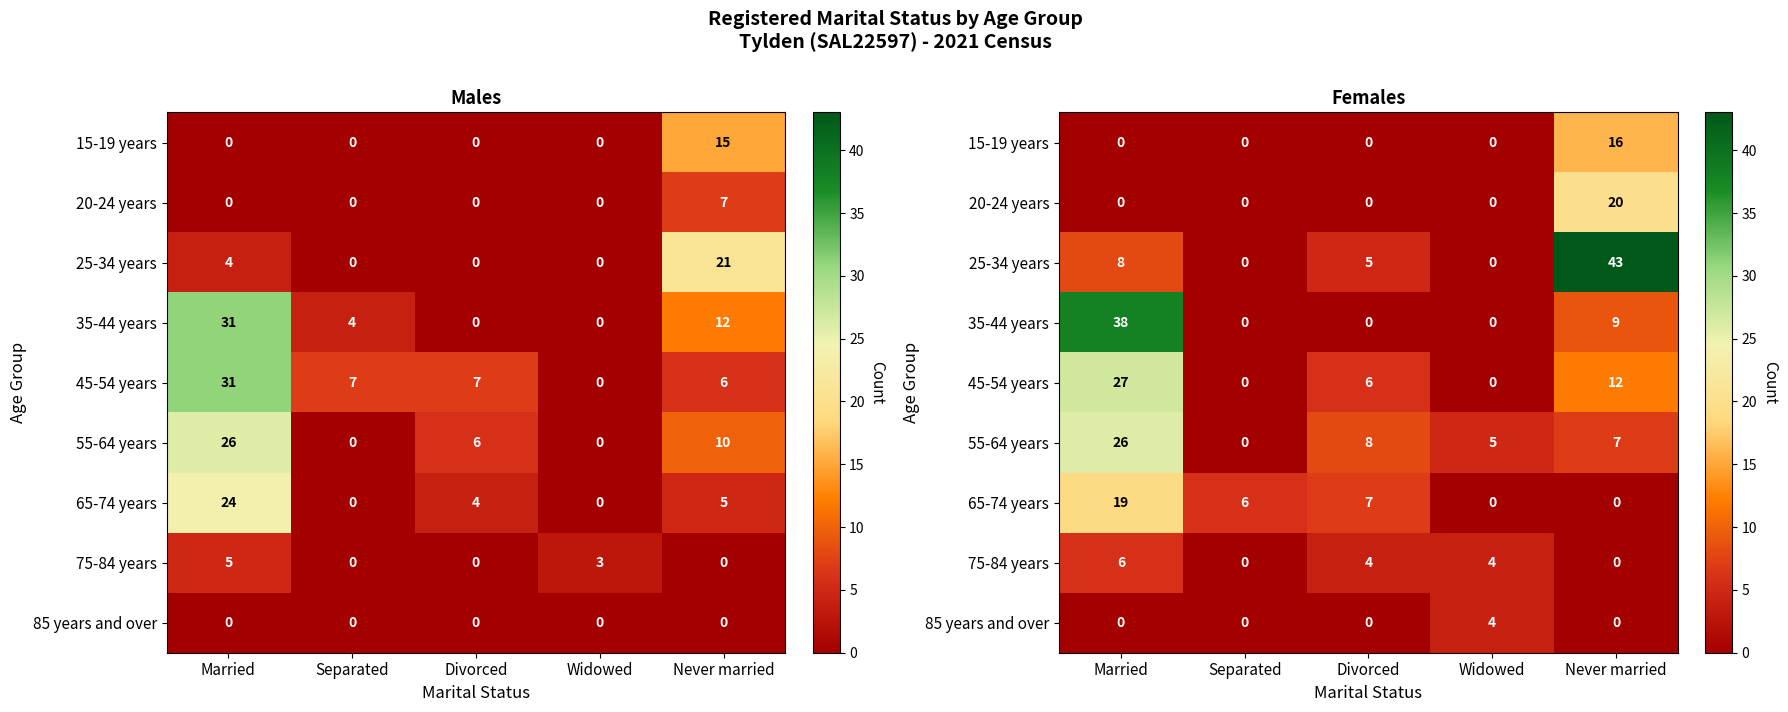

What is the total value across all series at Never married?

107